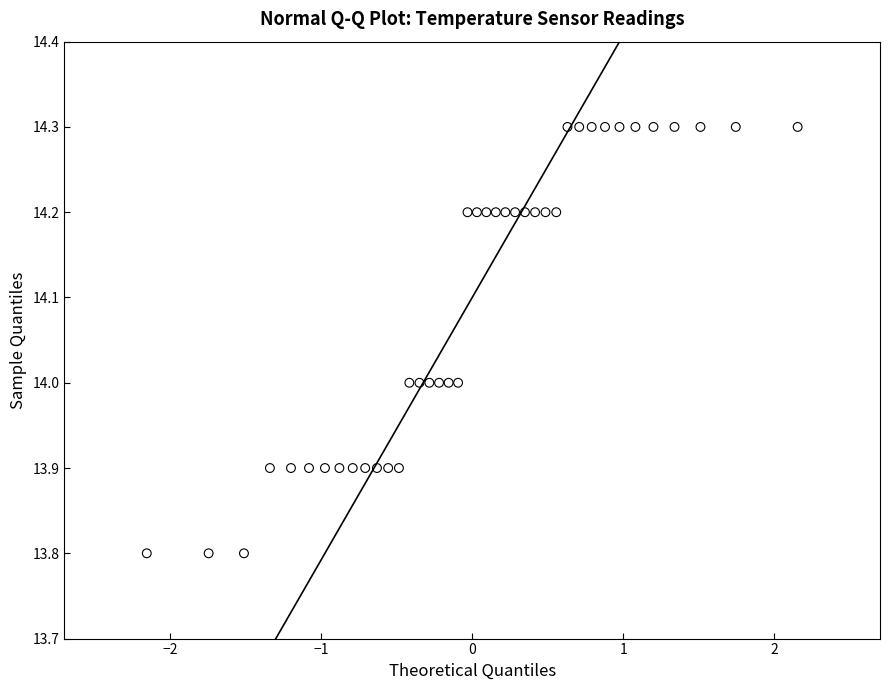

What is the range of Y values (max minus min)?

0.5